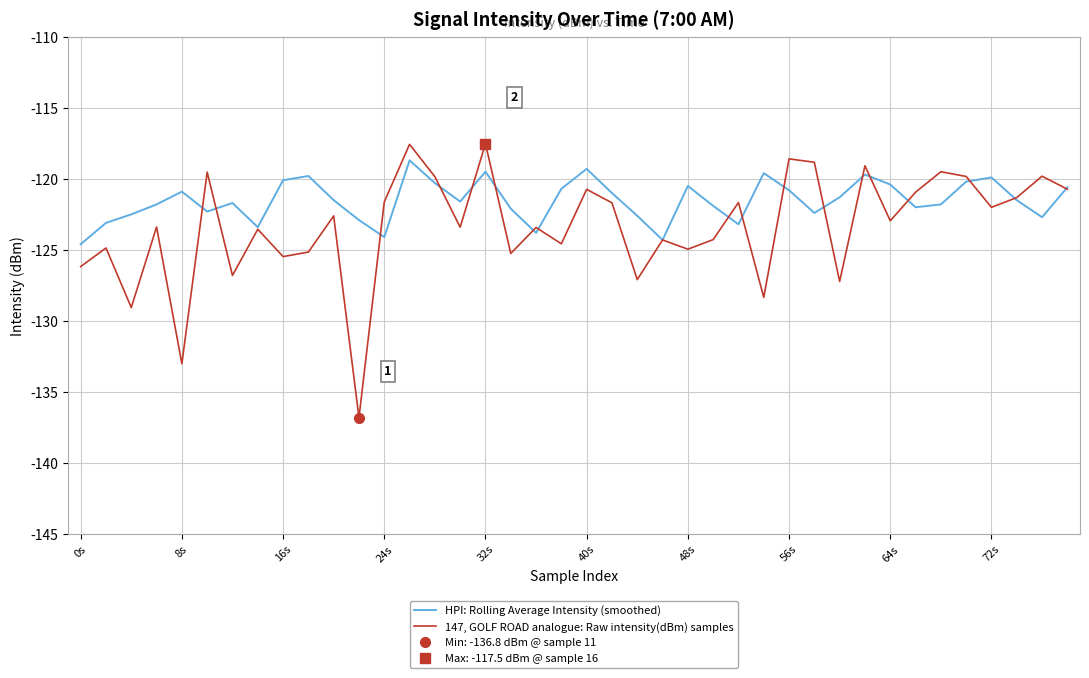

Is it true that 147, GOLF ROAD analogue: Raw intensity(dBm) samples equals -126.2 at 0s?

True